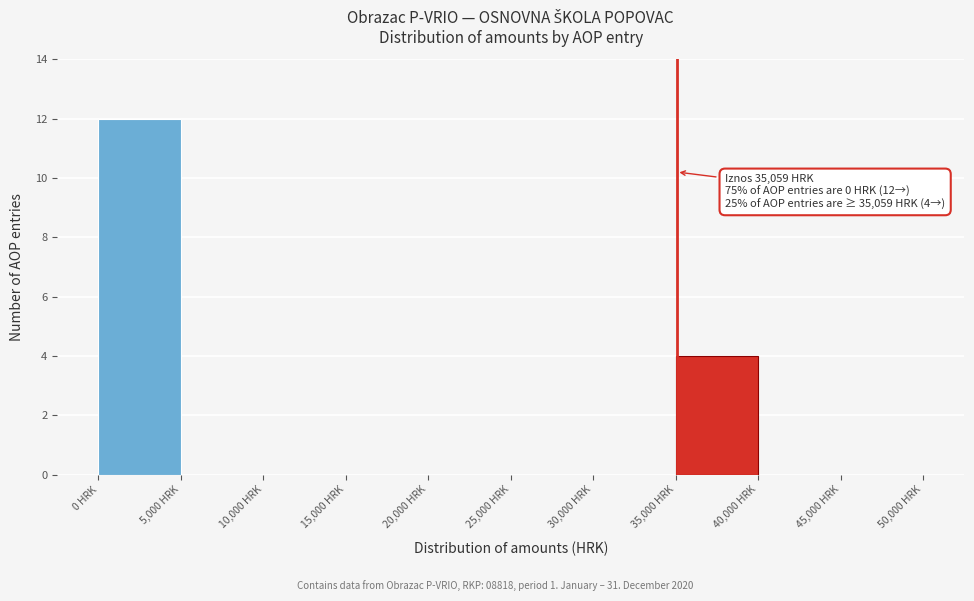

Which range on the x-axis has the tallest bar?

0 to 5000